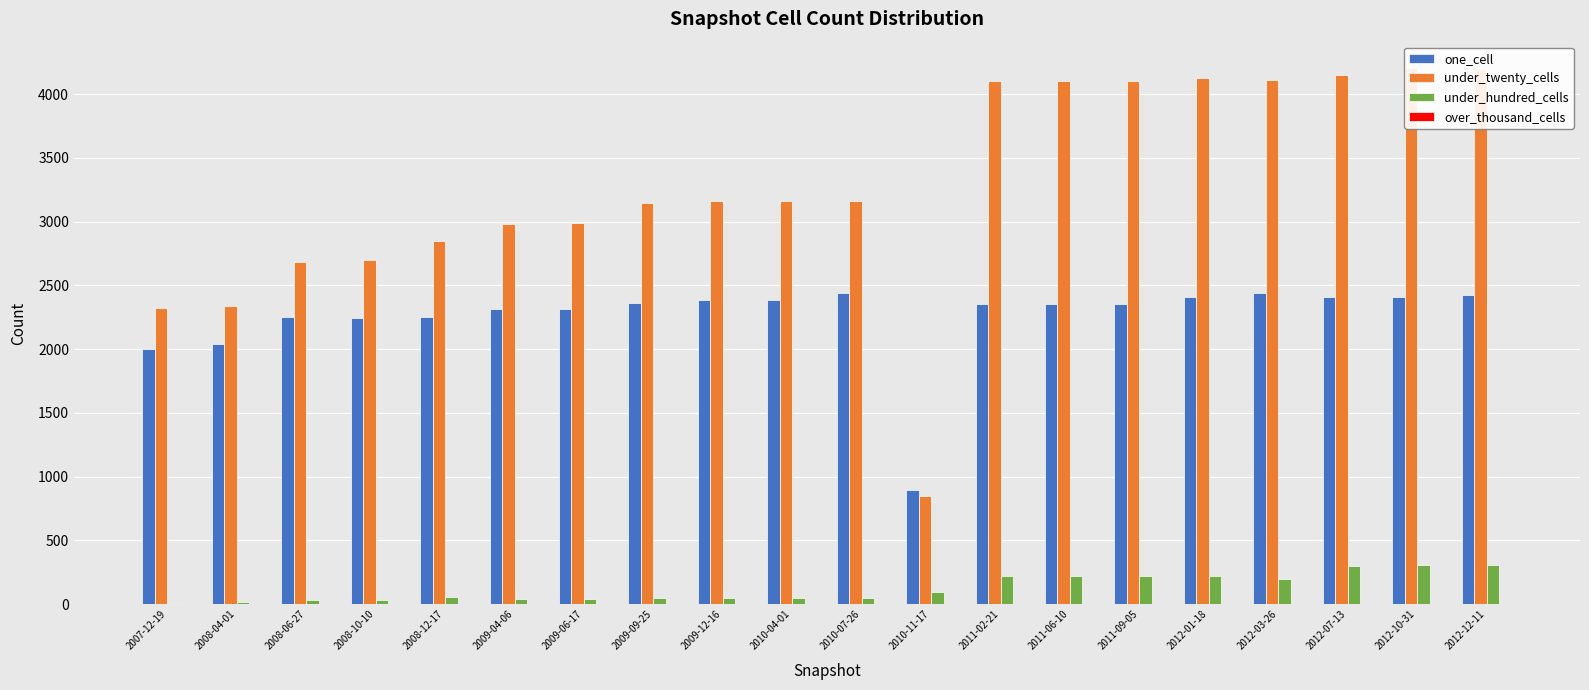

How many groups of bars are there?

20